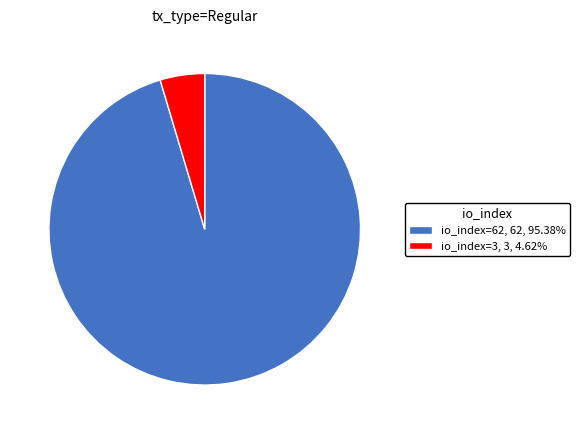

What is the ratio of the value at io_index=62 to the value at io_index=3?

20.7